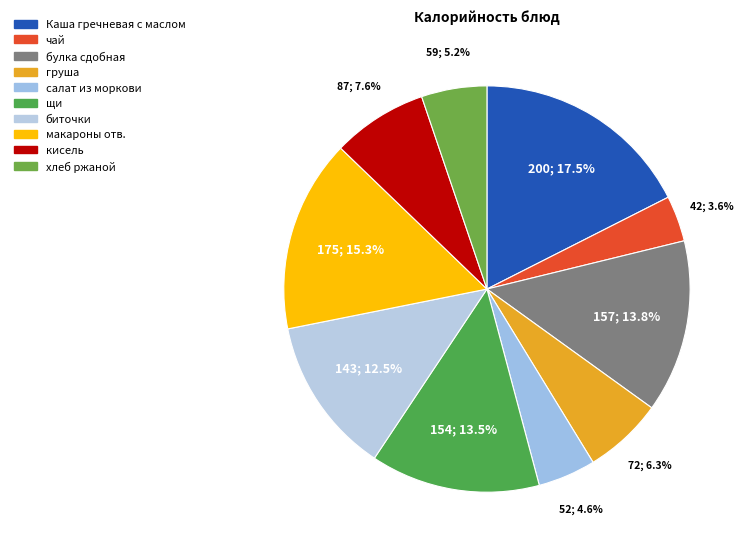

How many segments does this pie chart have?

10